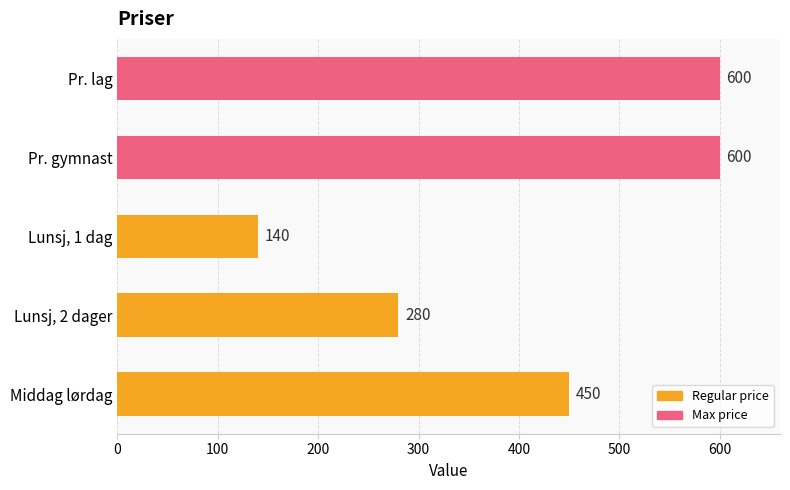

At which label is the value closest to 370?

Middag lørdag